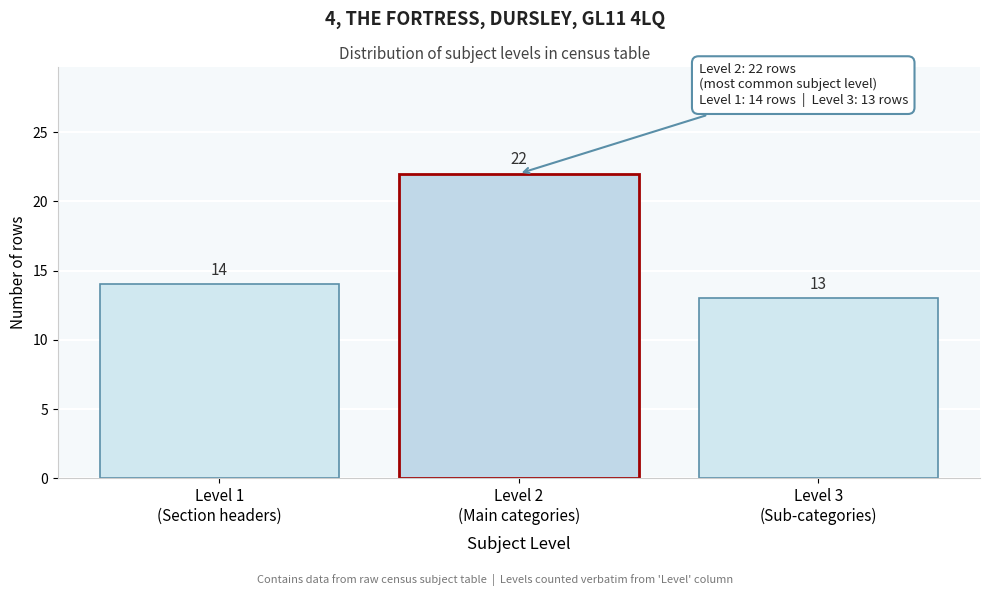

Reading right to left, what are all the values shown in this chart?

13	22	14